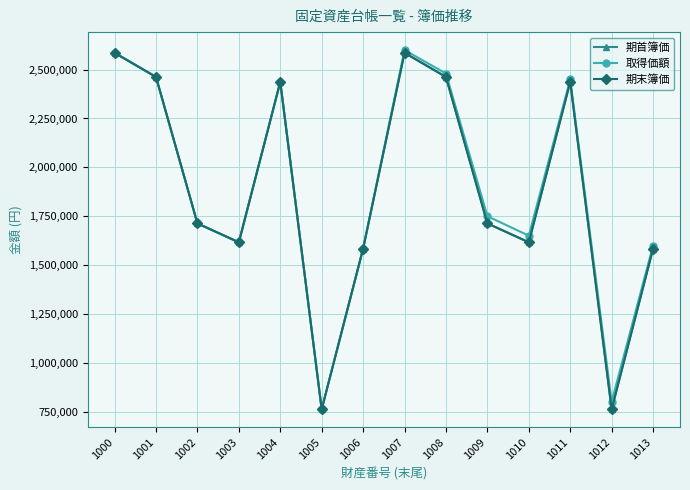

How many categories are shown in the chart?

14